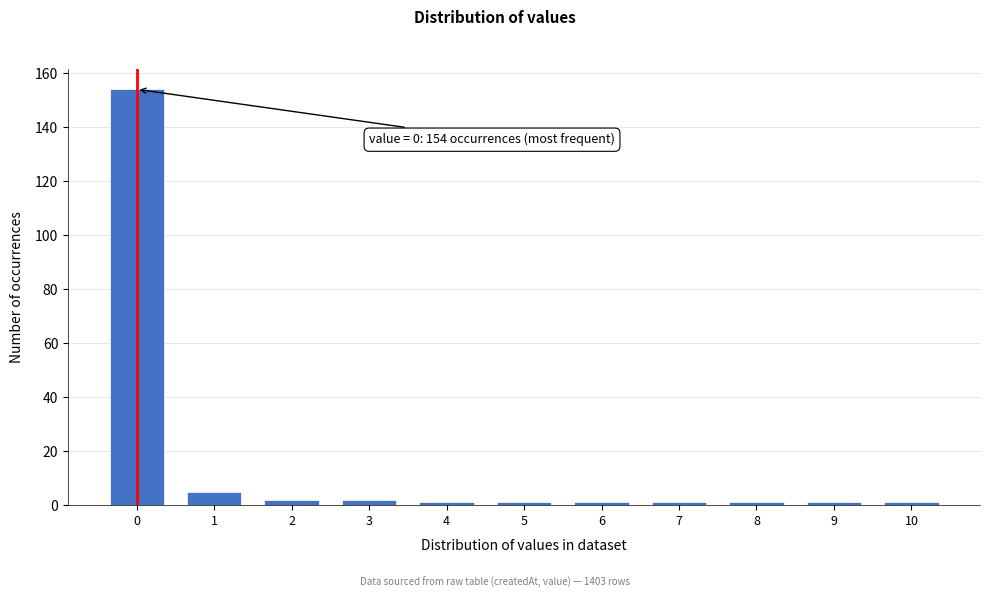

Reading right to left, what are all the values shown in this chart?

10=1	9=1	8=1	7=1	6=1	5=1	4=1	3=2	2=2	1=5	0=154